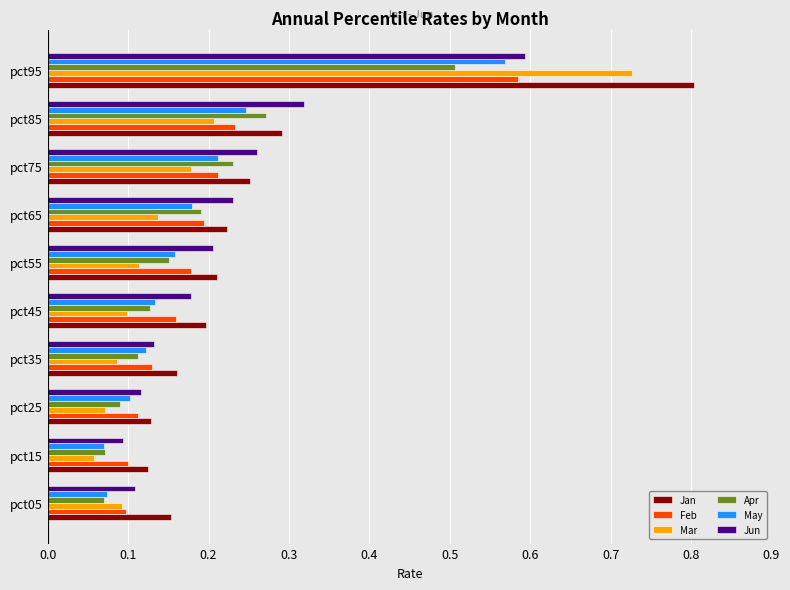

What is the sum of all Jan values?

2.5